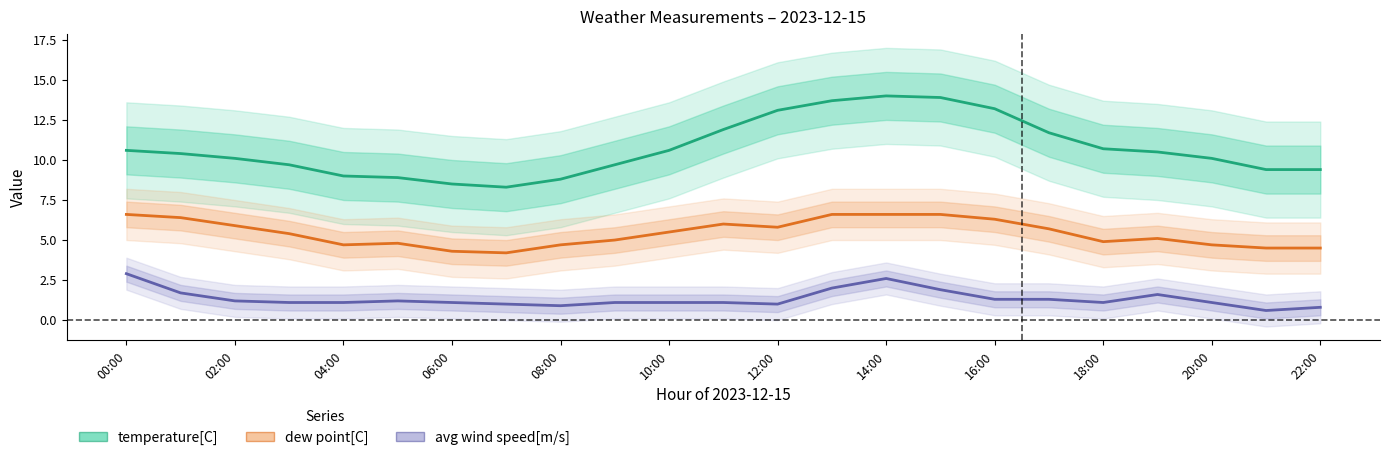

True or false: temperature[C] and avg wind speed[m/s] intersect in this chart.

False